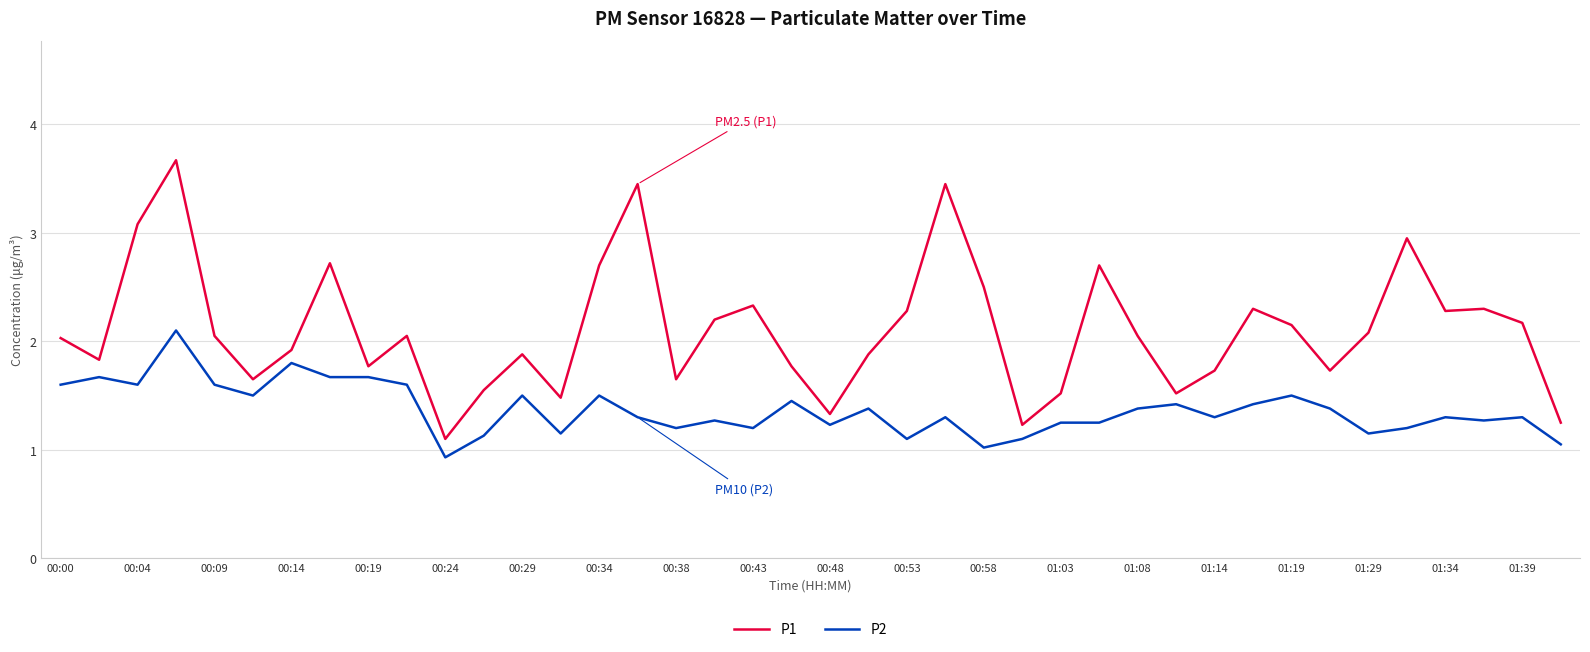

Which series has the widest spread of values?

P1